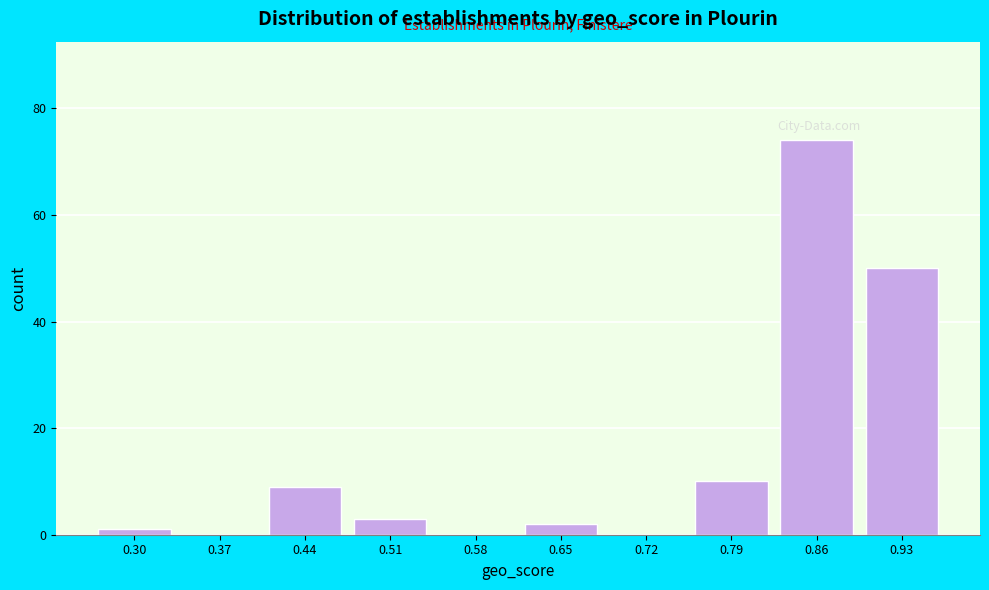

Reading left to right, what are all the values shown in this chart?

0.30=1	0.37=0	0.44=9	0.51=3	0.58=0	0.65=2	0.72=0	0.79=10	0.86=74	0.93=50